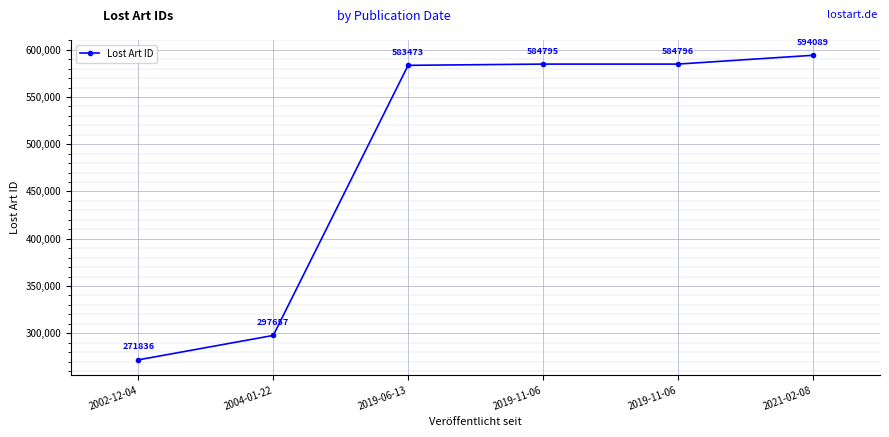

What is the change in value from 2002-12-04 to 2019-06-13?

+311637